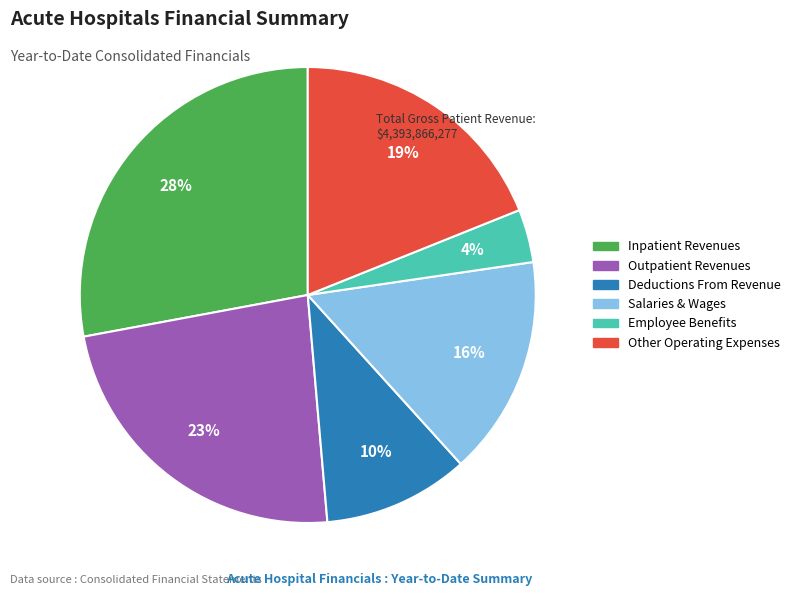

What percentage is the Deductions From Revenue slice, to the nearest percent?

10%